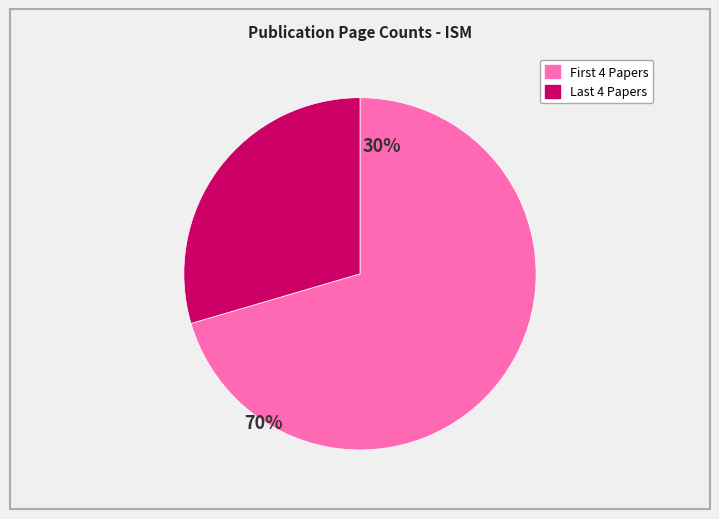

Does any single category account for the majority?

Yes